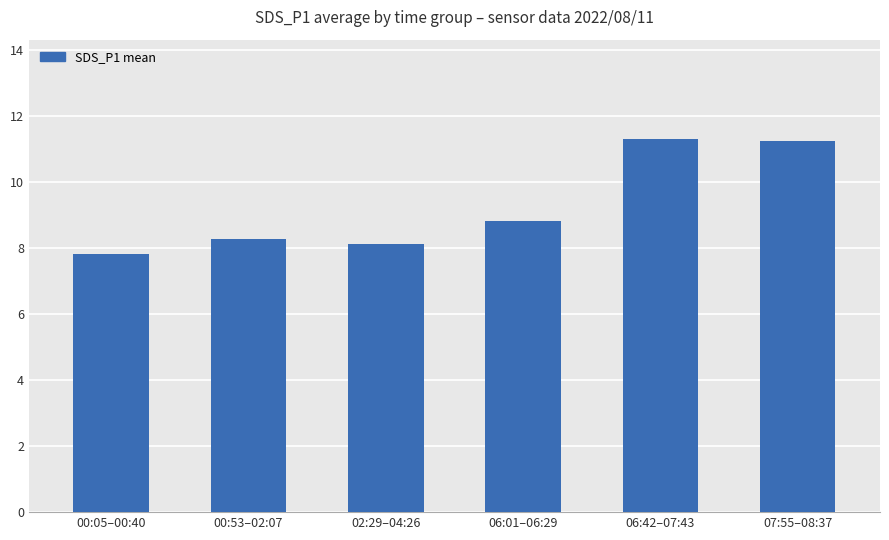

Does the chart contain stacked bars?

No